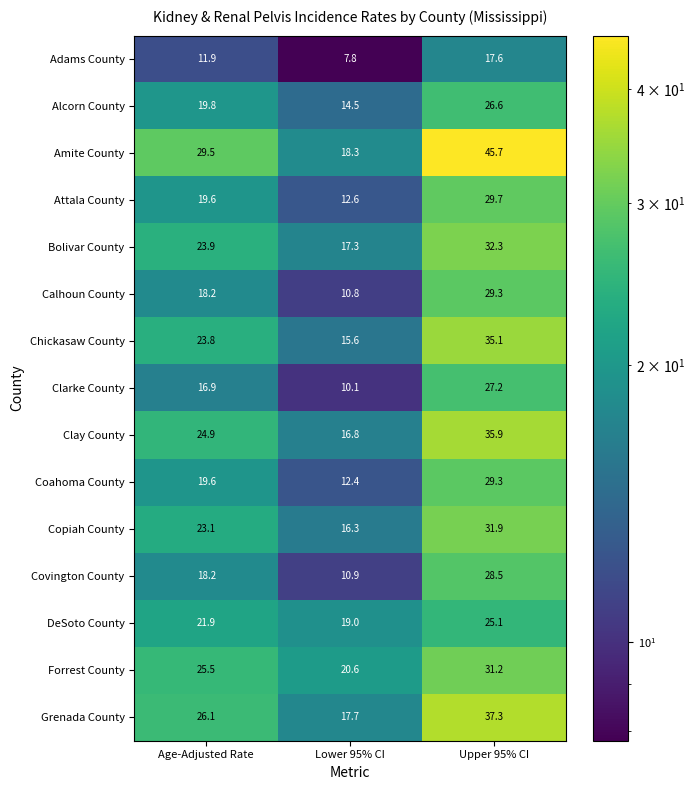

True or false: Chickasaw County has a value of 23.8 at Age-Adjusted Rate.

True